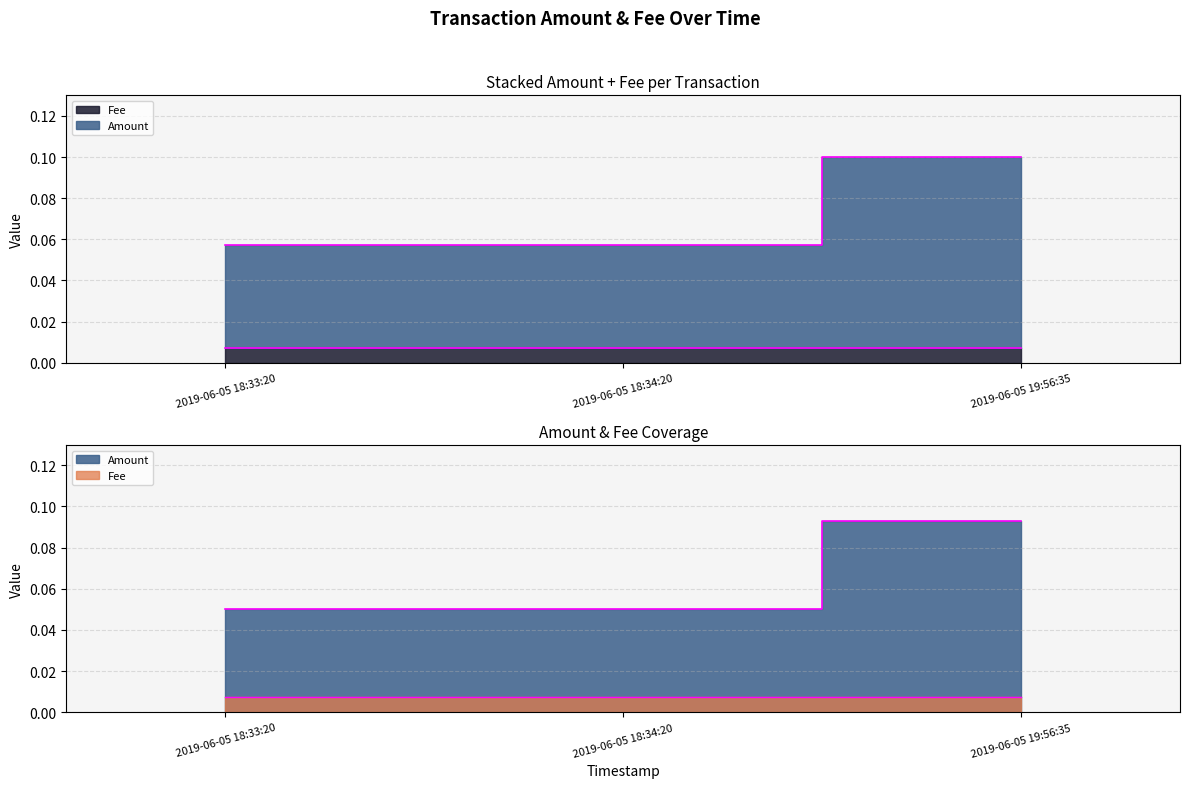

Rank the series at 2019-06-05 19:56:35 from lowest to highest value.

Fee, Amount